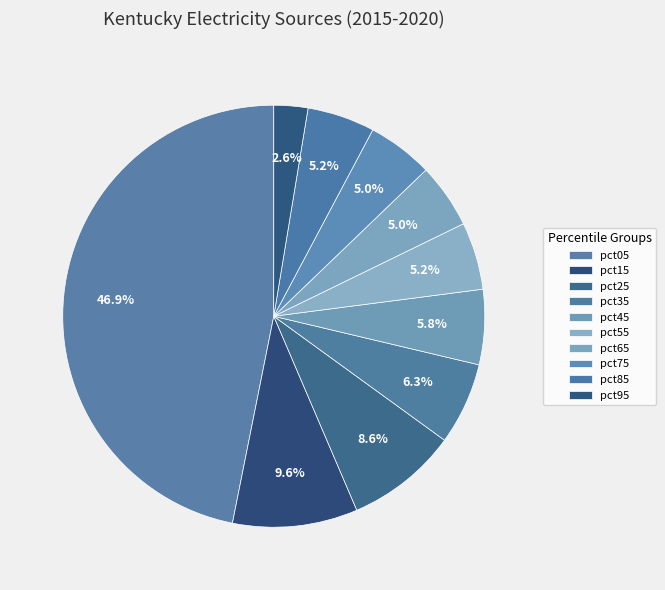

True or false: pct45 accounts for 6% of the total.

True